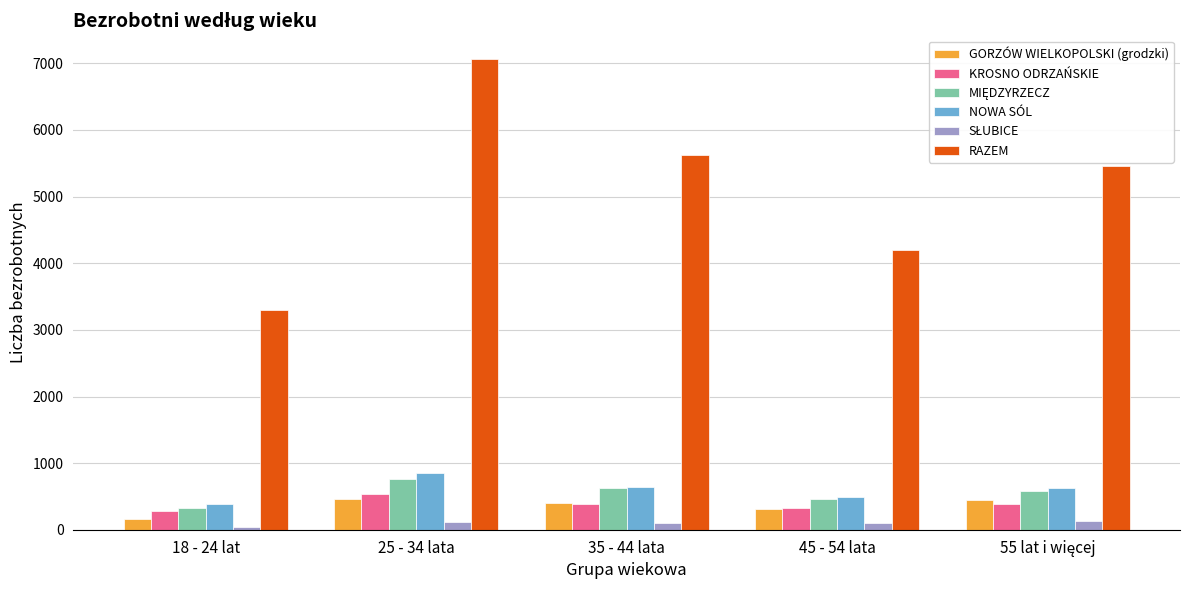

What is the difference between the NOWA SÓL values at 25 - 34 lata and 45 - 54 lata?

358